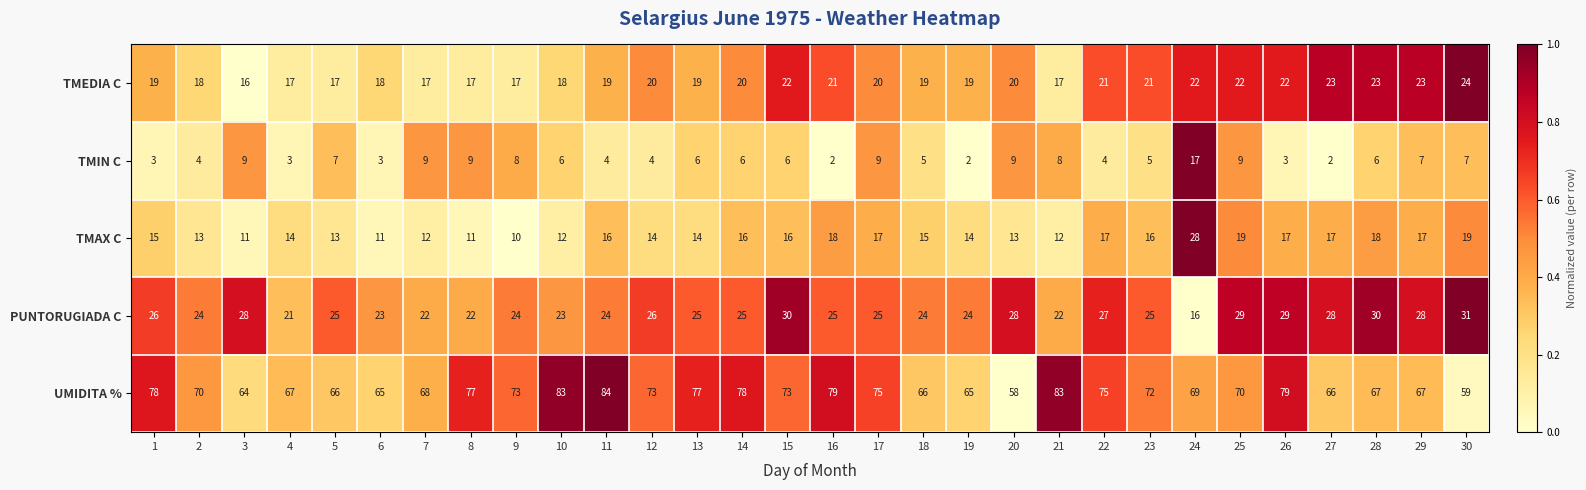

What is the difference between the maximum and second lowest values in the UMIDITA % series?

25